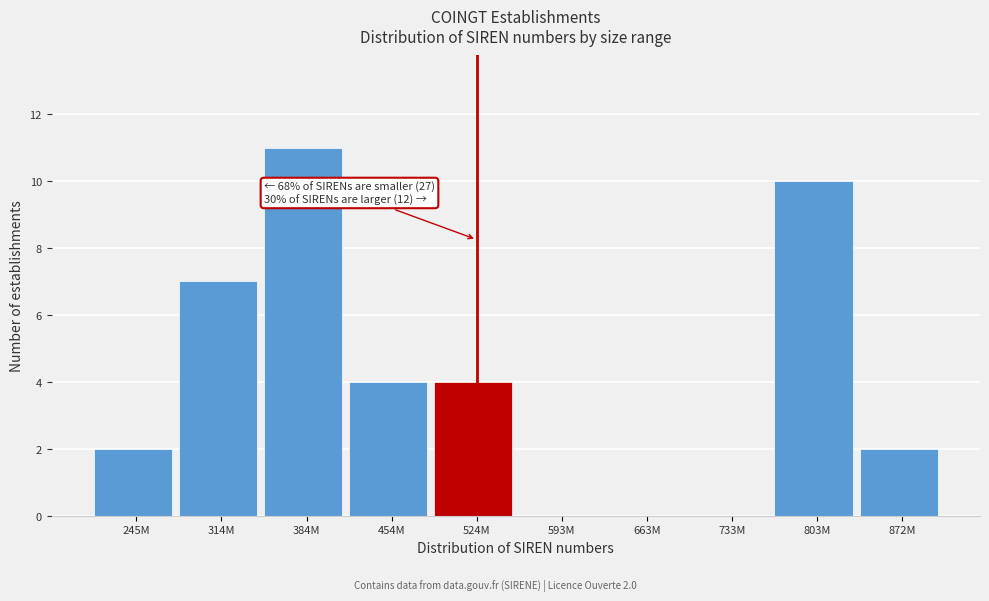

Reading left to right, list all the values displayed in this chart.

245M=2	314M=7	384M=11	454M=4	524M=4	593M=0	663M=0	733M=0	803M=10	872M=2